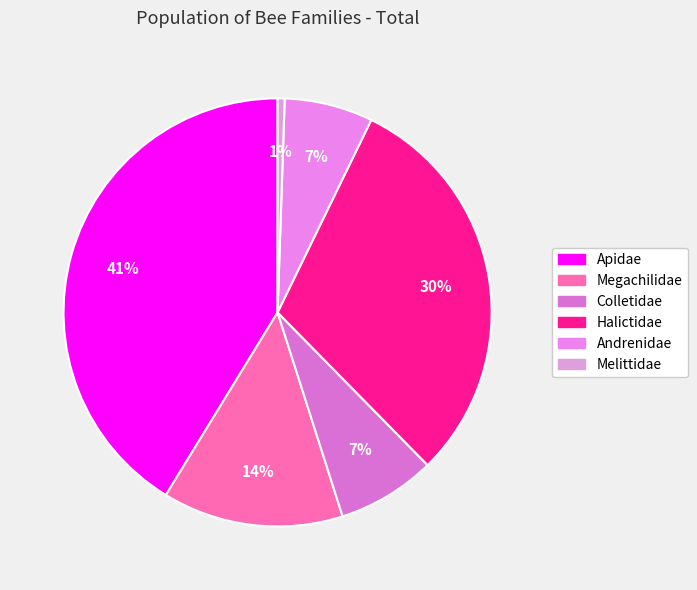

How many segments does this pie chart have?

6